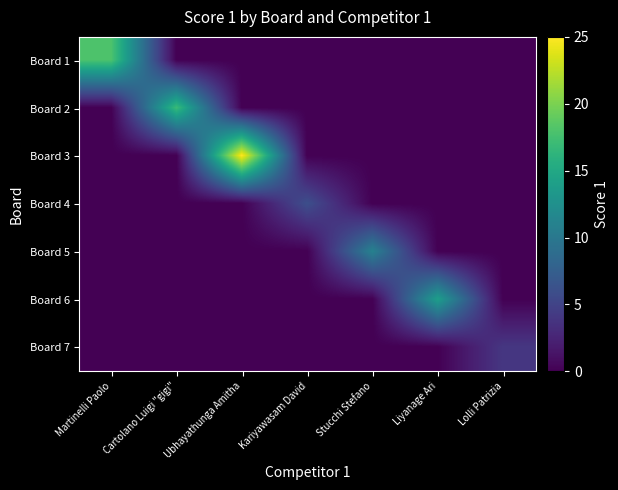

Reading left to right, extract all data points from this chart.

Board 1: Martinelli Paolo=18	Cartolano Luigi "gigi"=0	Ubhayathunga Amitha=0	Kariyawasam David=0	Stucchi Stefano=0	Liyanage Ari=0	Lolli Patrizia=0
Board 2: Martinelli Paolo=0	Cartolano Luigi "gigi"=17	Ubhayathunga Amitha=0	Kariyawasam David=0	Stucchi Stefano=0	Liyanage Ari=0	Lolli Patrizia=0
Board 3: Martinelli Paolo=0	Cartolano Luigi "gigi"=0	Ubhayathunga Amitha=25	Kariyawasam David=0	Stucchi Stefano=0	Liyanage Ari=0	Lolli Patrizia=0
Board 4: Martinelli Paolo=0	Cartolano Luigi "gigi"=0	Ubhayathunga Amitha=0	Kariyawasam David=6	Stucchi Stefano=0	Liyanage Ari=0	Lolli Patrizia=0
Board 5: Martinelli Paolo=0	Cartolano Luigi "gigi"=0	Ubhayathunga Amitha=0	Kariyawasam David=0	Stucchi Stefano=11	Liyanage Ari=0	Lolli Patrizia=0
Board 6: Martinelli Paolo=0	Cartolano Luigi "gigi"=0	Ubhayathunga Amitha=0	Kariyawasam David=0	Stucchi Stefano=0	Liyanage Ari=14	Lolli Patrizia=0
Board 7: Martinelli Paolo=0	Cartolano Luigi "gigi"=0	Ubhayathunga Amitha=0	Kariyawasam David=0	Stucchi Stefano=0	Liyanage Ari=0	Lolli Patrizia=4